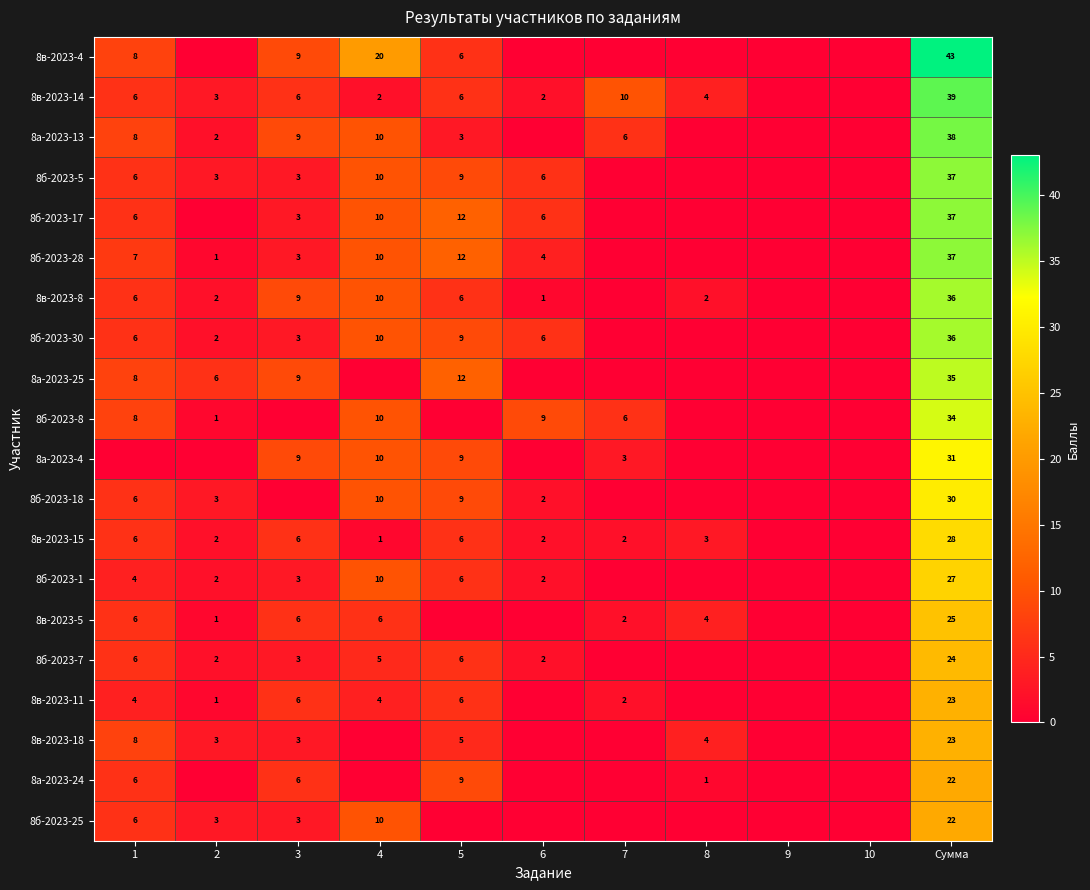

What is the sum of the 8в-2023-15 values at 5 and 1?

12